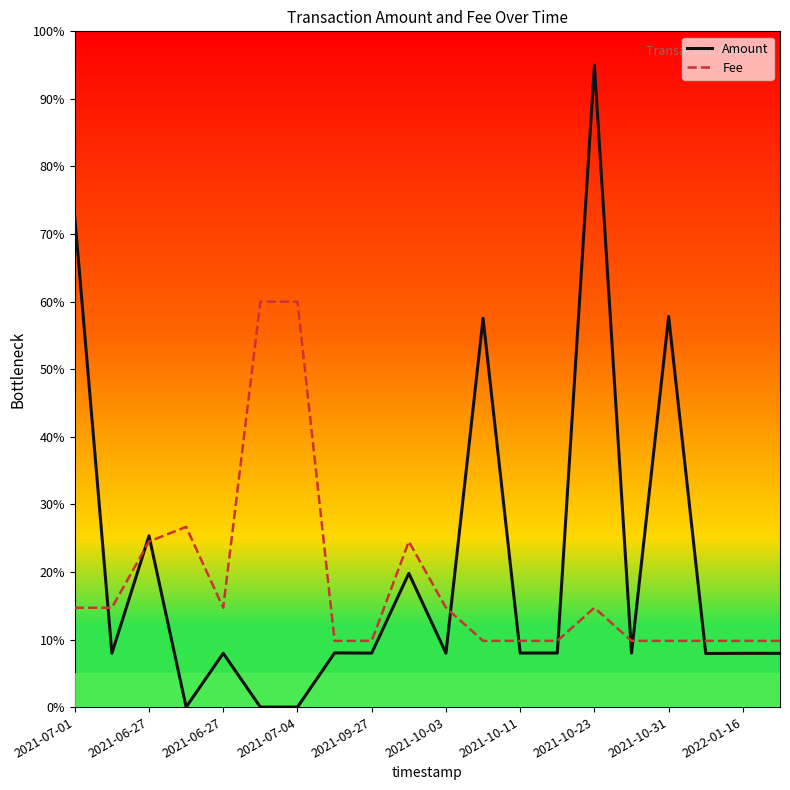

What is the difference between the second highest and minimum values in the Amount series?

72.5